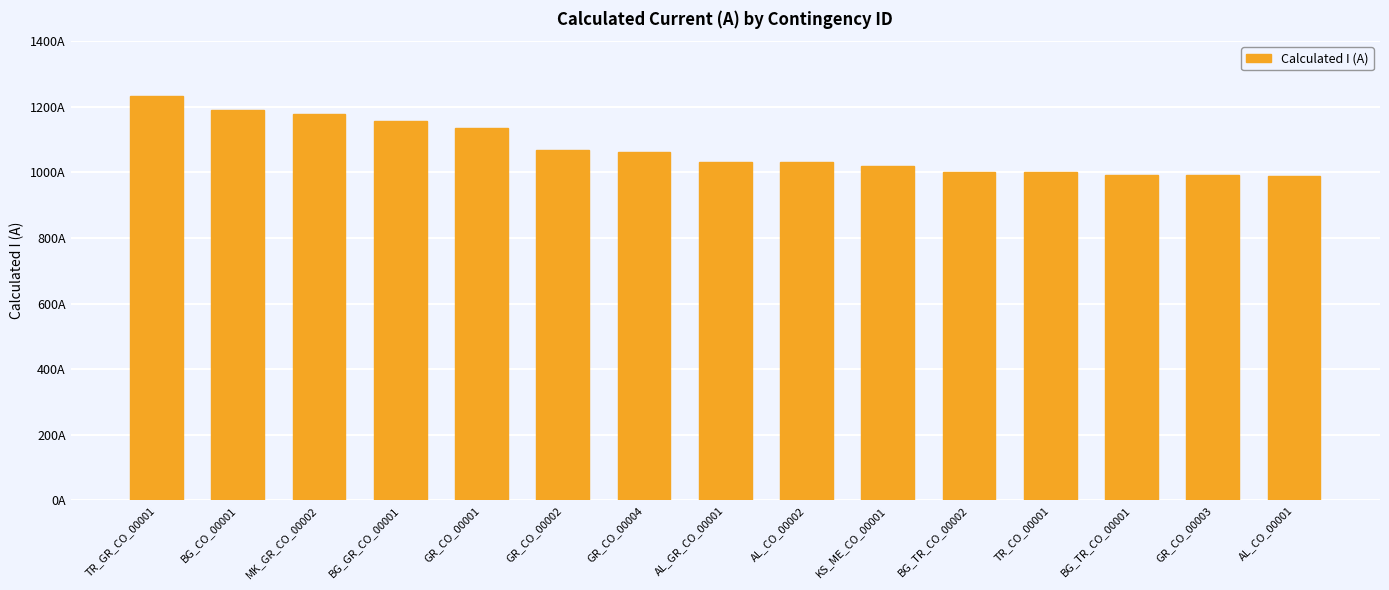

What is the change in value from KS_ME_CO_00001 to GR_CO_00003?

-27